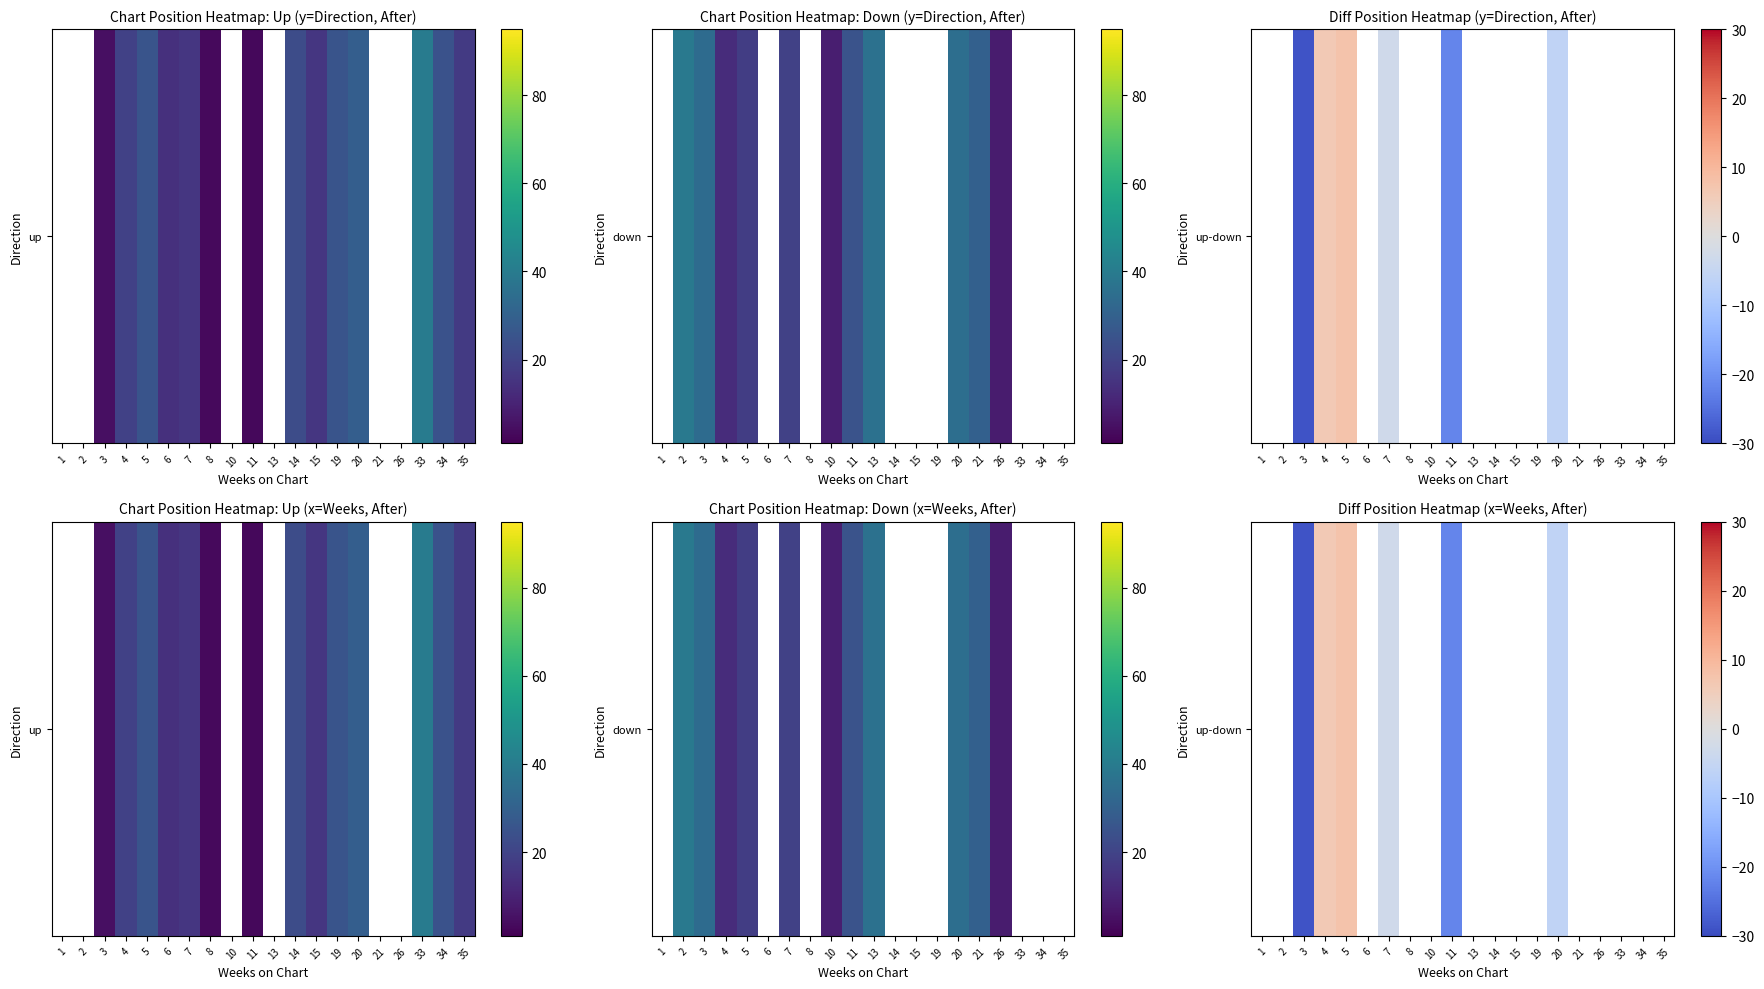

What is the smallest value displayed?

-29.0